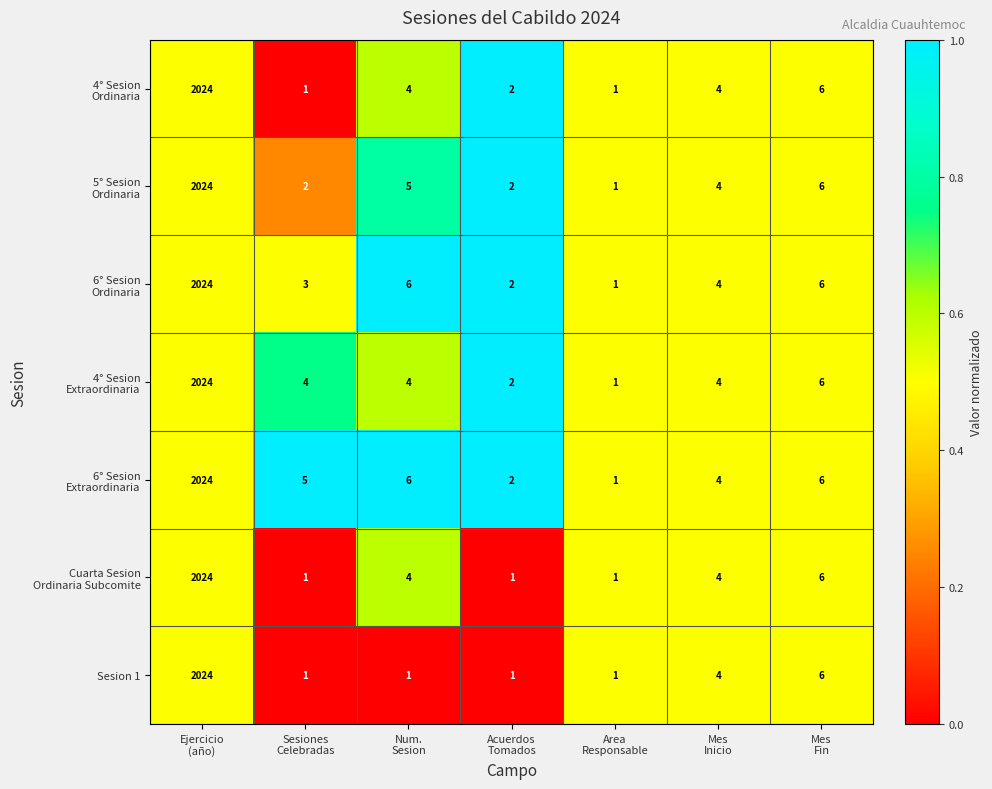

What is the difference between the maximum and minimum values in the Sesion 1 series?

2023